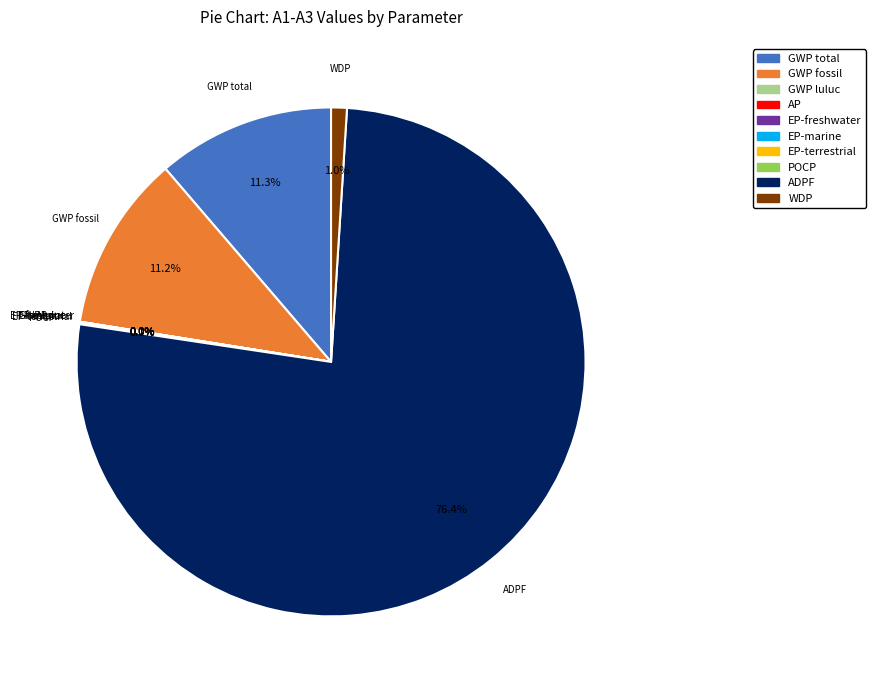

What percentage is NOT represented by GWP fossil?

88.8%